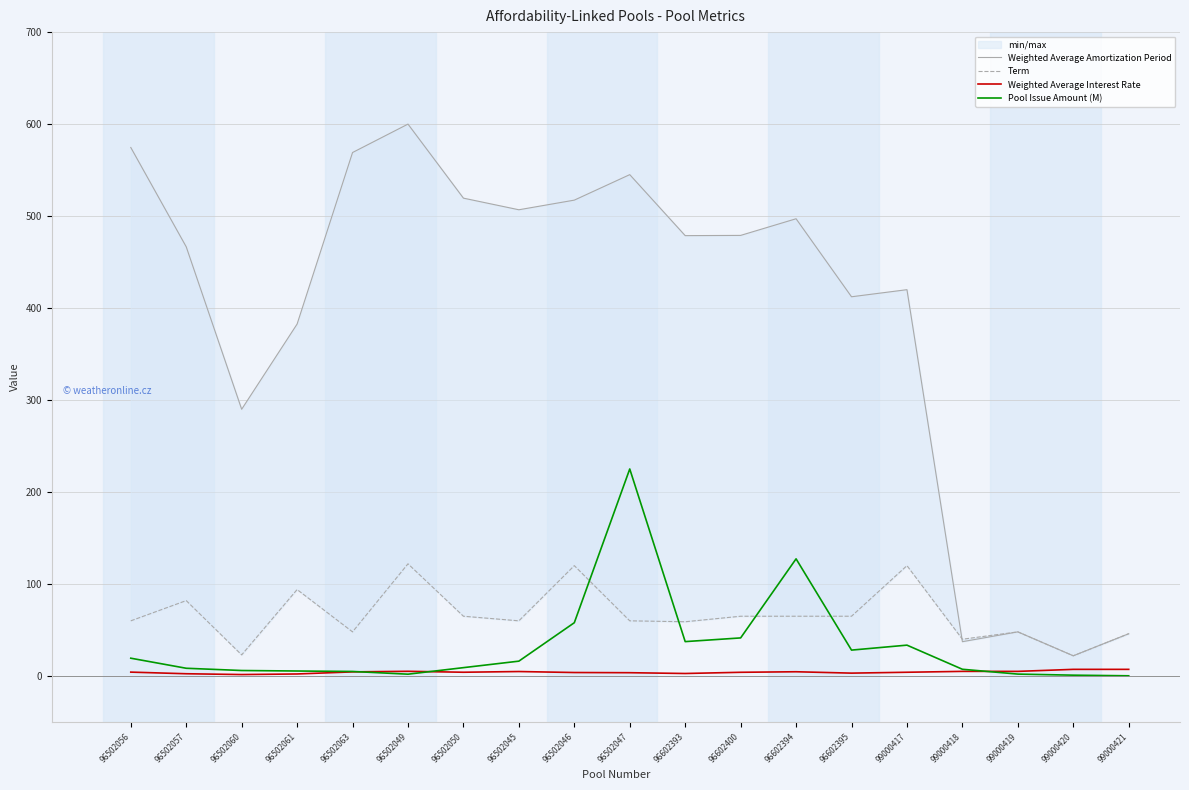

Which series changed the most between 96502060 and 99000419?

Weighted Average Amortization Period